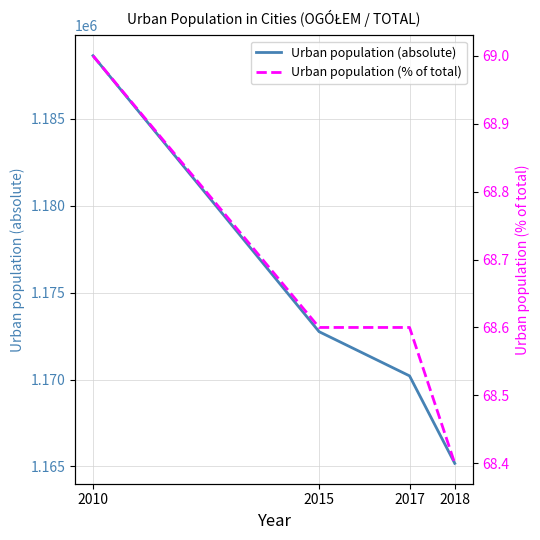

What is the difference between the maximum and minimum values in the Urban population (absolute) series?

23456